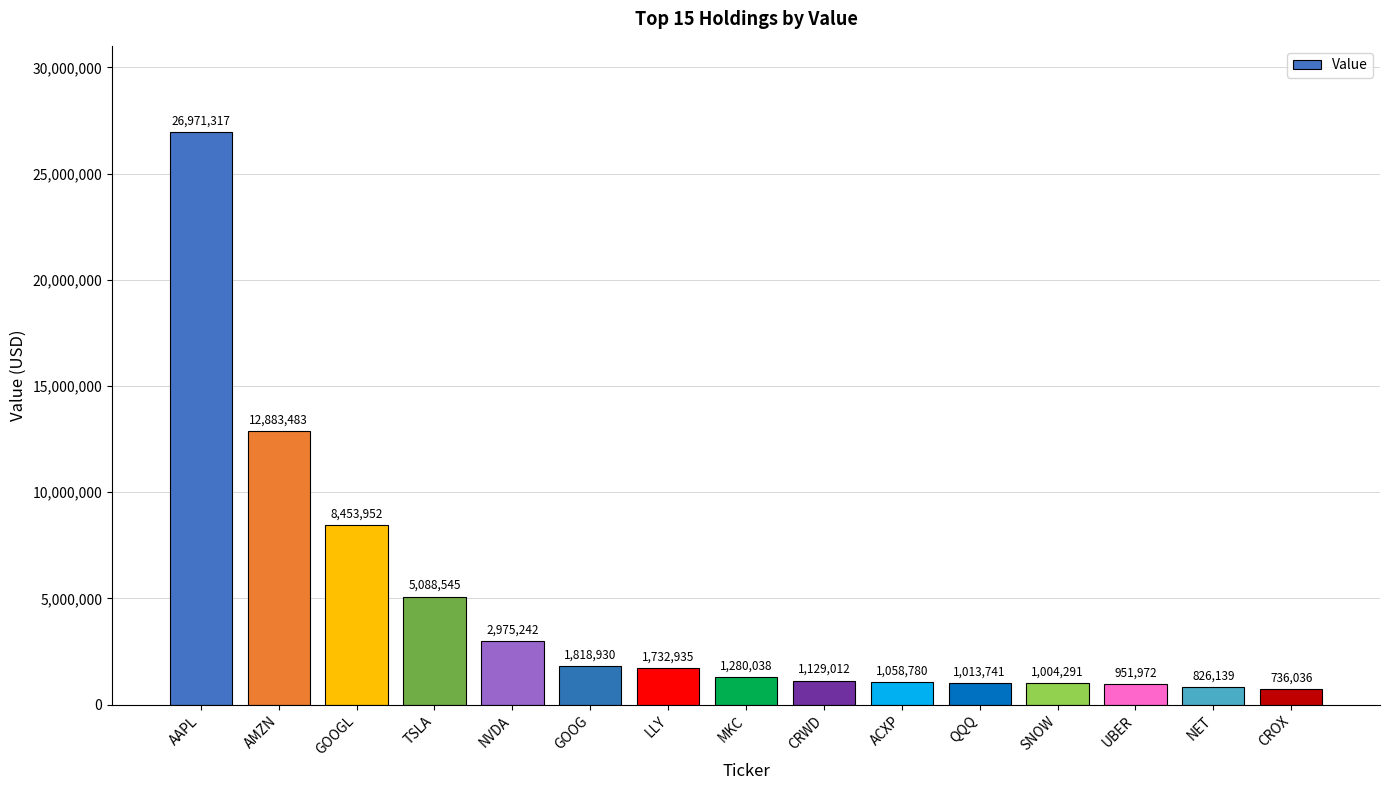

Rank the categories by value from lowest to highest.

CROX, NET, UBER, SNOW, QQQ, ACXP, CRWD, MKC, LLY, GOOG, NVDA, TSLA, GOOGL, AMZN, AAPL